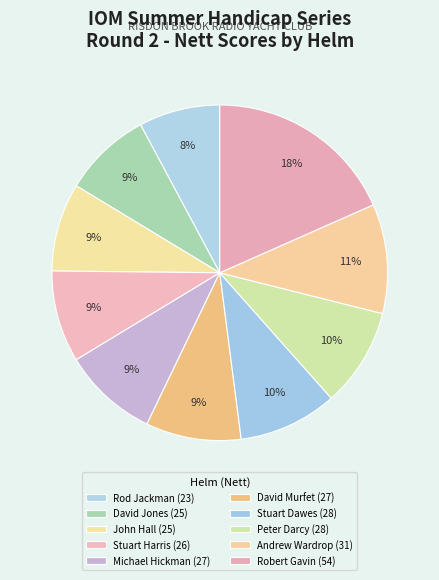

Which category has the biggest portion of the pie?

Robert Gavin